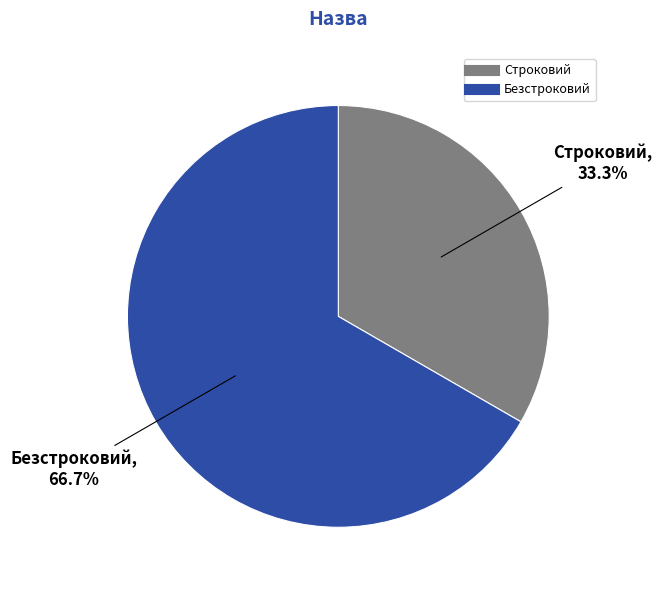

To the nearest percent, what is the combined percentage of Строковий and Безстроковий?

100%